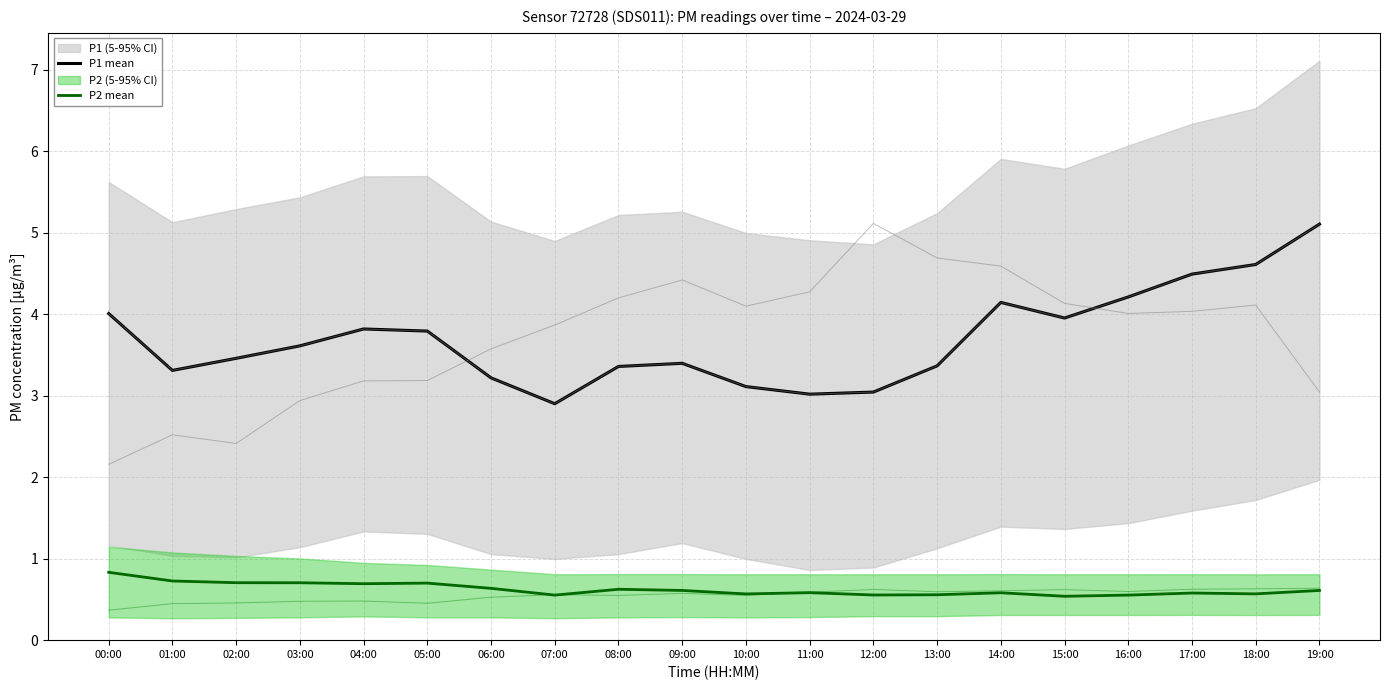

At which category does P2 mean reach its first local valley?

04:00